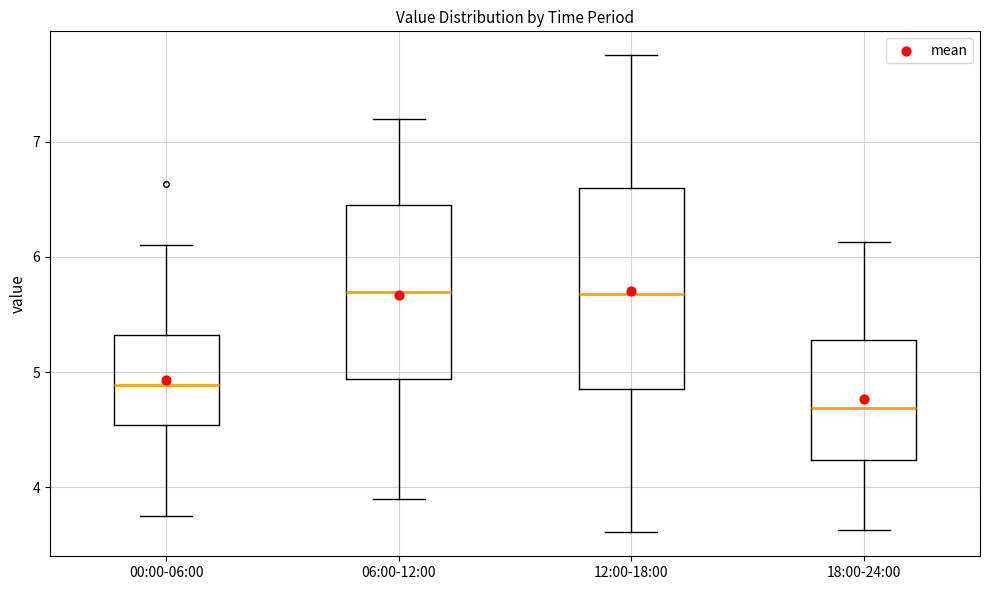

Where is the upper edge of the box for 12:00-18:00 on the y-axis? The values are not printed on the chart, so give them approximately, as read against the axis.

6.6